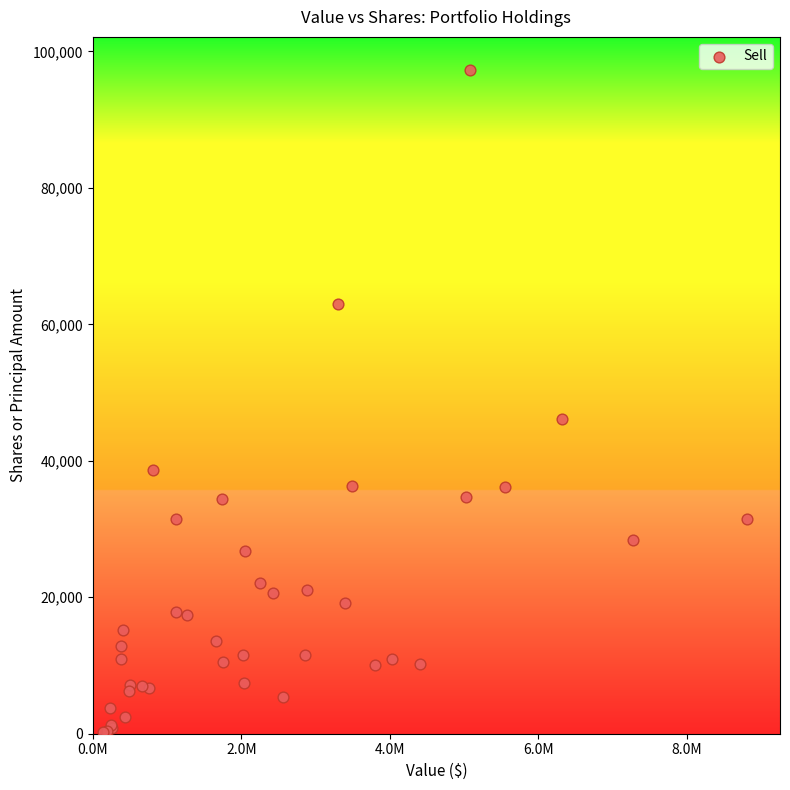

What Y value in the scatter plot is closest to 48735?

46186